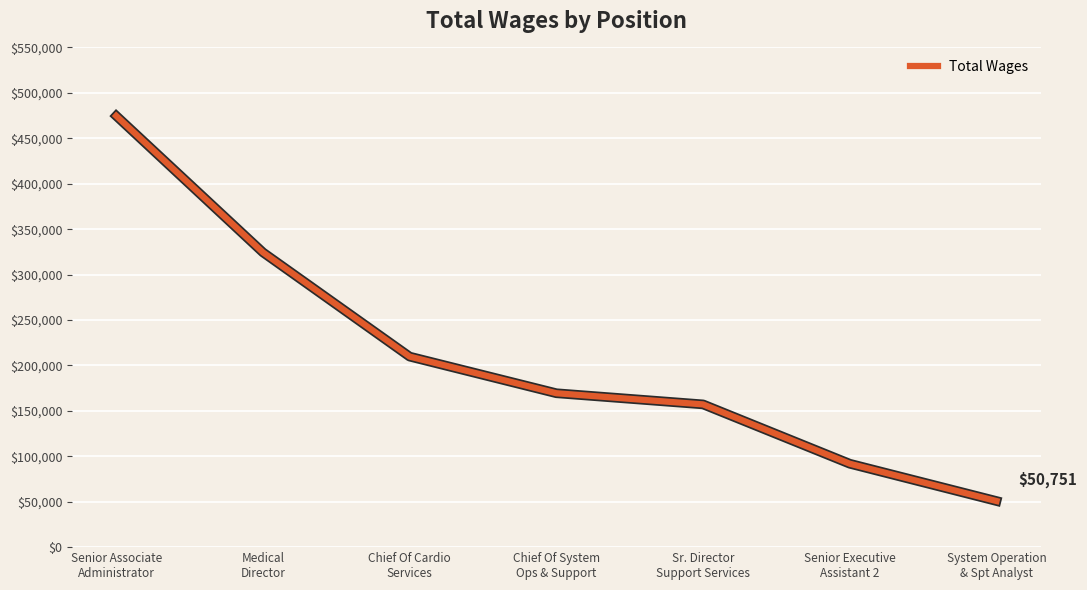

Reading left to right, what are all the values shown in this chart?

474688	324422	209722	169393	157113	91802	50751